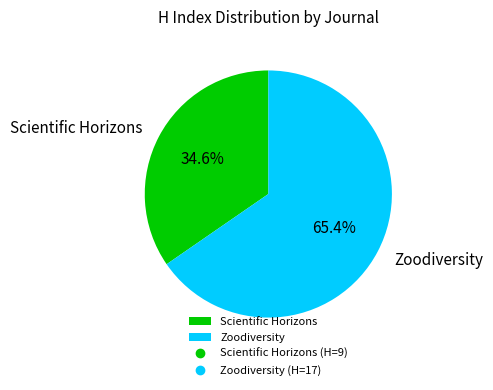

What percentage do Zoodiversity and Scientific Horizons together represent?

100.0%